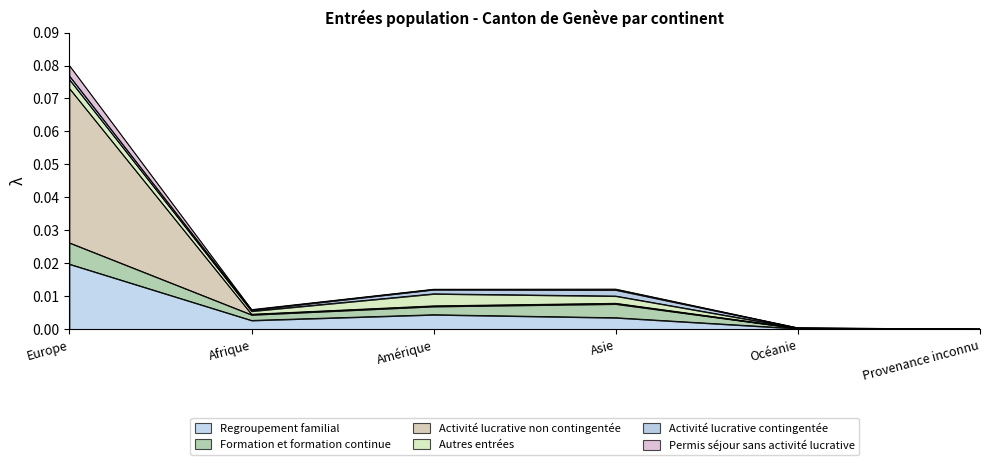

Which category has the highest value in the Permis séjour sans activité lucrative series?

Europe